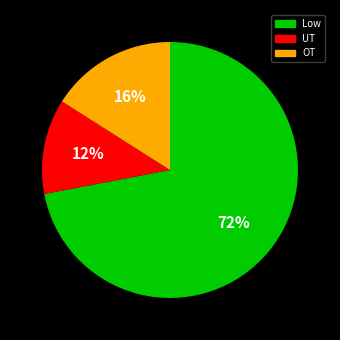

To the nearest percent, what is the difference between the largest and smallest slice percentages?

60%